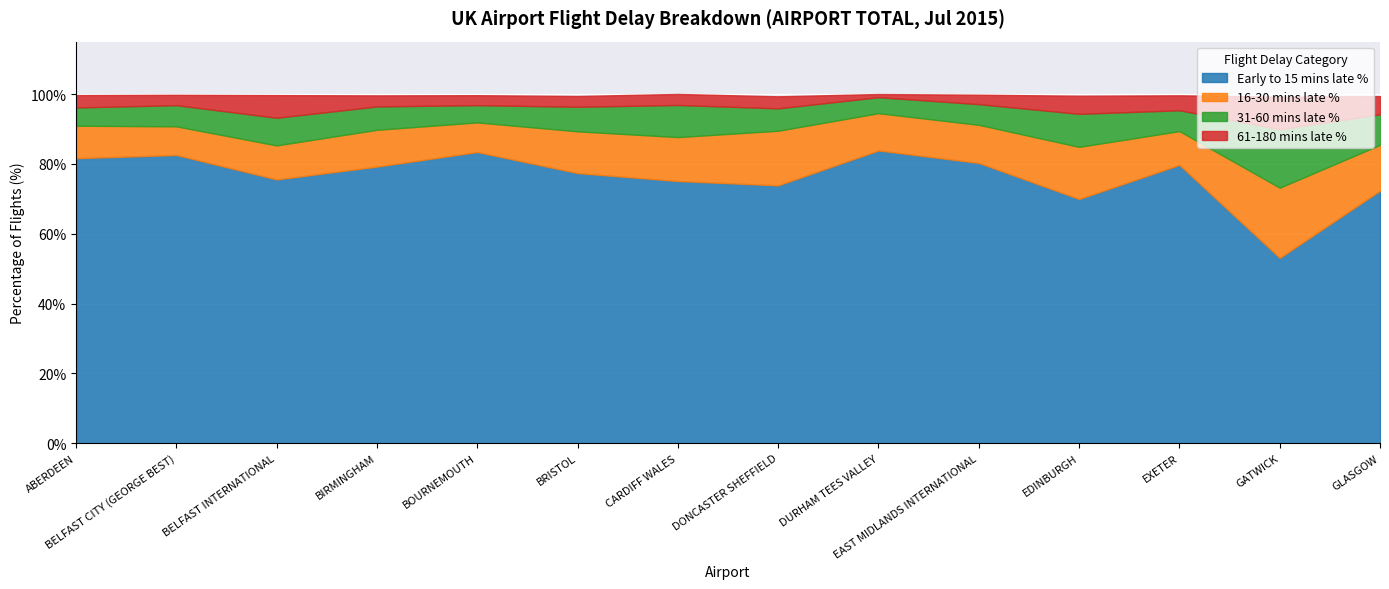

Rank the series by their maximum value, from lowest to highest.

flts_61_to_180_mins_late_percent, flts_31_to_60_mins_late_percent, flts_16_to_30_mins_late_percent, early_to_15_mins_late_percent